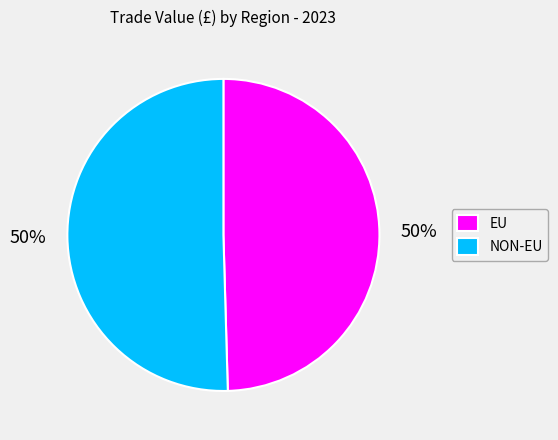

To the nearest percent, what portion does NON-EU represent?

50%